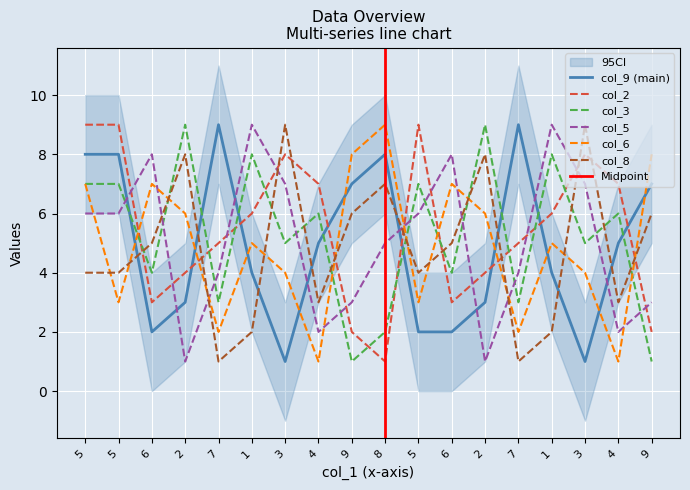

Reading left to right, list all the values displayed in this chart.

col_9: 5=8	5=8	6=2	2=3	7=9	1=4	3=1	4=5	9=7	8=8	5=2	6=2	2=3	7=9	1=4	3=1	4=5	9=7
col_2: 5=9	5=9	6=3	2=4	7=5	1=6	3=8	4=7	9=2	8=1	5=9	6=3	2=4	7=5	1=6	3=8	4=7	9=2
col_3: 5=7	5=7	6=4	2=9	7=3	1=8	3=5	4=6	9=1	8=2	5=7	6=4	2=9	7=3	1=8	3=5	4=6	9=1
col_5: 5=6	5=6	6=8	2=1	7=4	1=9	3=7	4=2	9=3	8=5	5=6	6=8	2=1	7=4	1=9	3=7	4=2	9=3
col_6: 5=7	5=3	6=7	2=6	7=2	1=5	3=4	4=1	9=8	8=9	5=3	6=7	2=6	7=2	1=5	3=4	4=1	9=8
col_8: 5=4	5=4	6=5	2=8	7=1	1=2	3=9	4=3	9=6	8=7	5=4	6=5	2=8	7=1	1=2	3=9	4=3	9=6